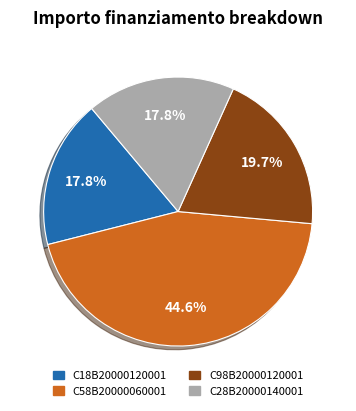

What percentage is the C58B20000060001 slice, to the nearest percent?

45%